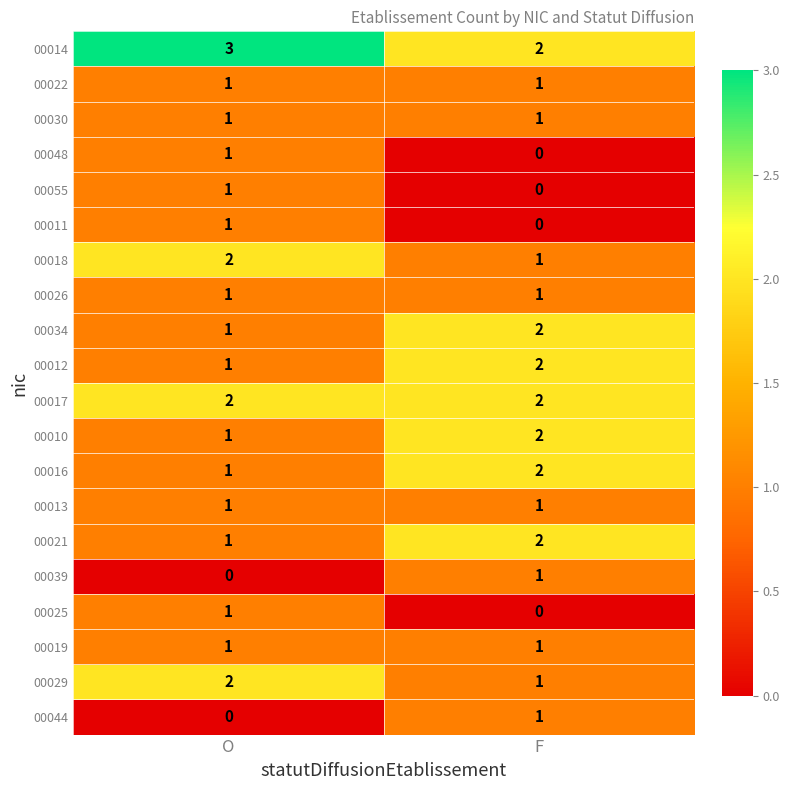

What is the spread (max minus min) of values at O?

3